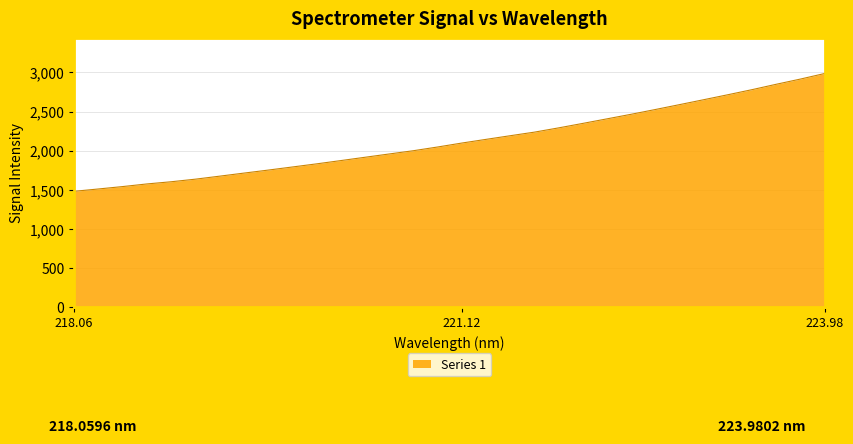

What is the difference between the maximum and minimum values?

1505.8